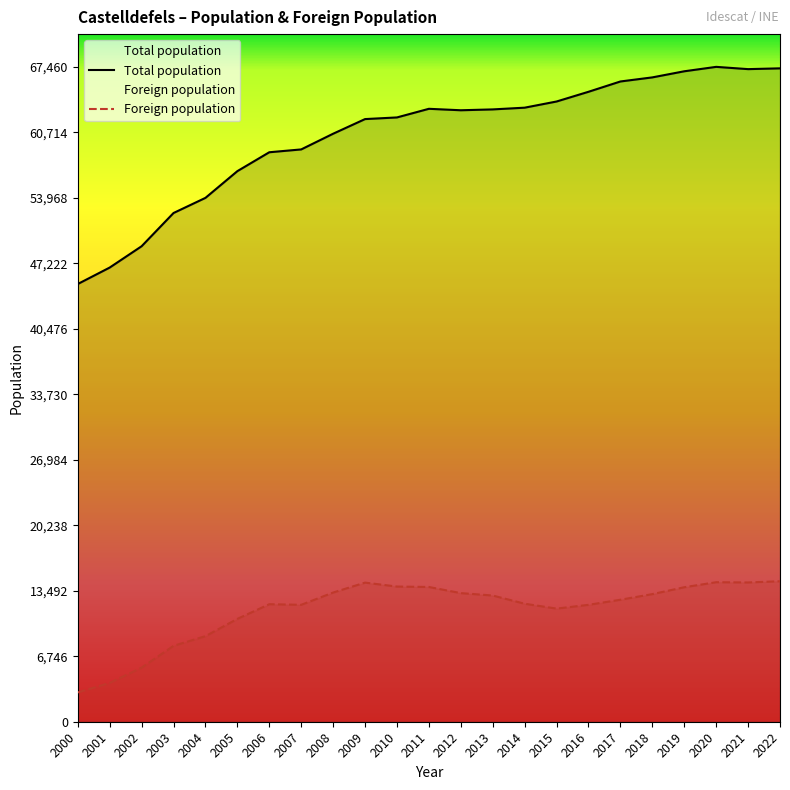

Read the Total population value at 2017, to the nearest 100.

66000